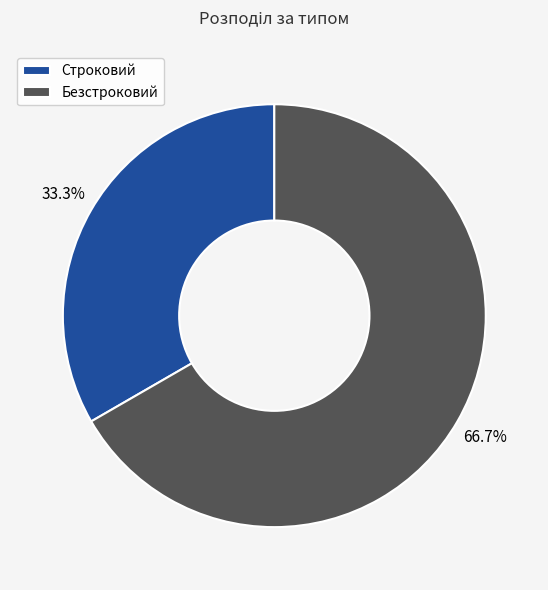

Is the sum of Строковий and Безстроковий greater than half?

Yes